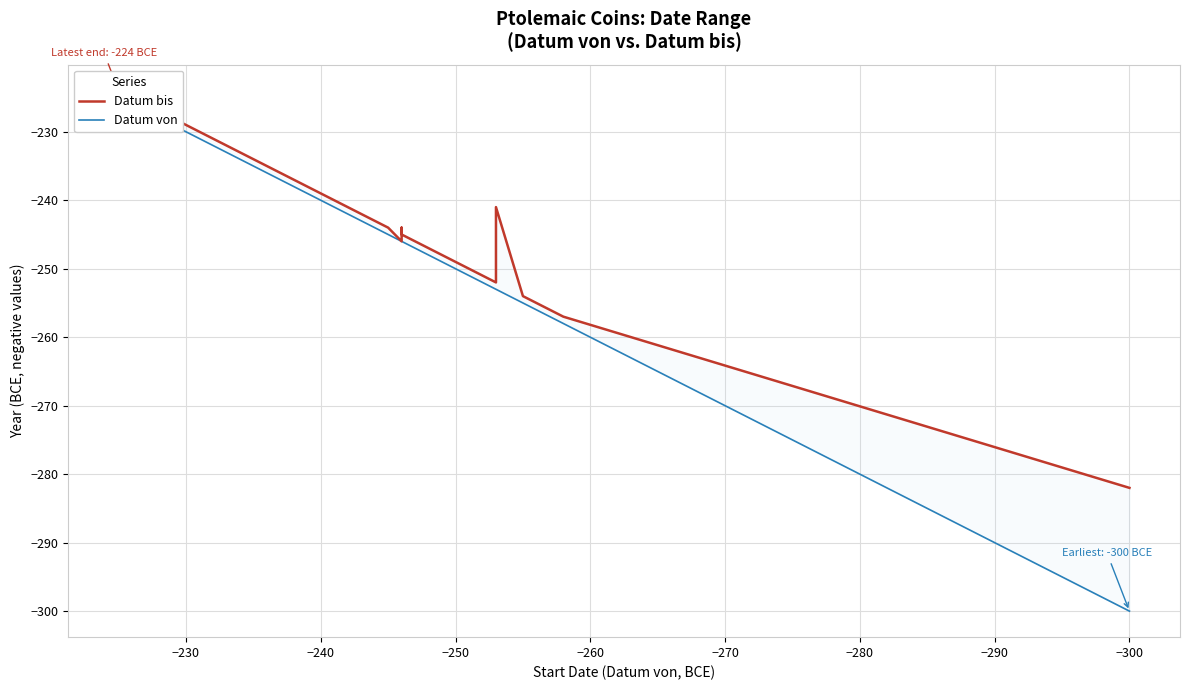

How many values in the Datum bis series exceed -244?

11